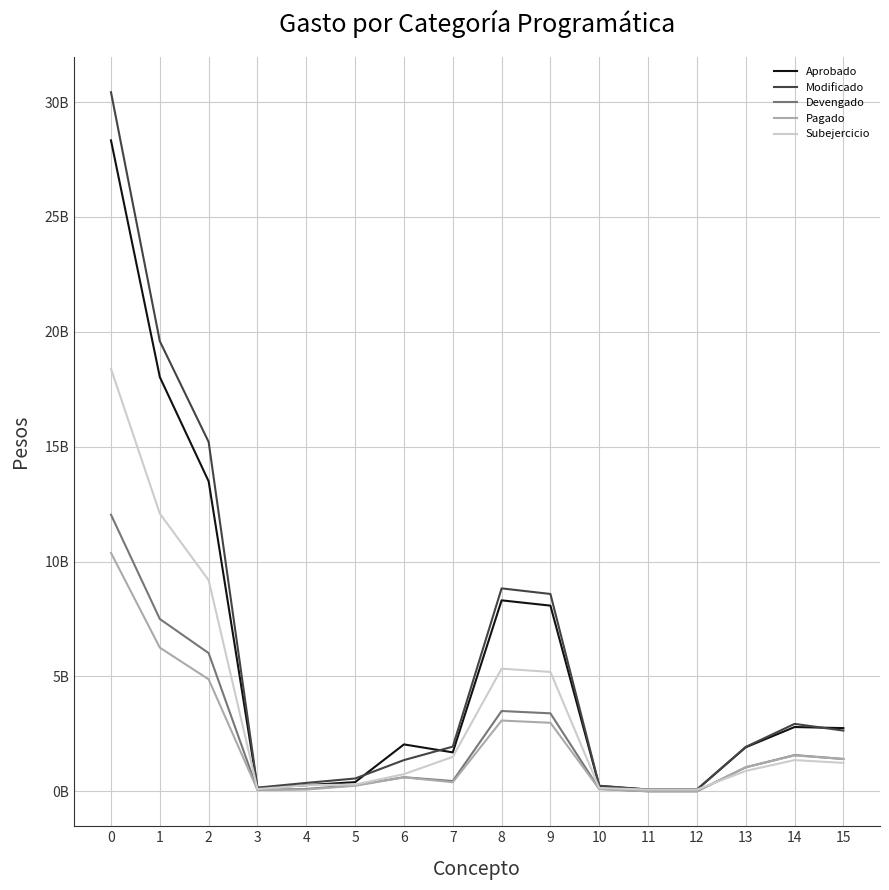

Where is Pagado nearest to the value 5188567962?

2